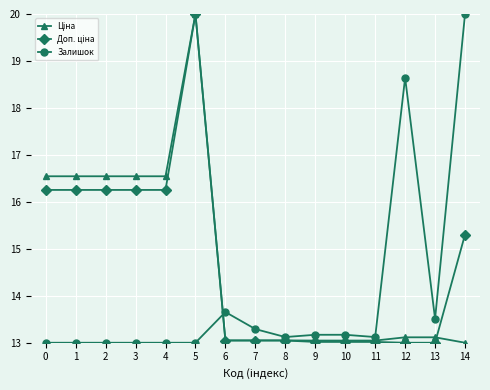

What is the value of the Залишок point at the 11th from the left?

13.2